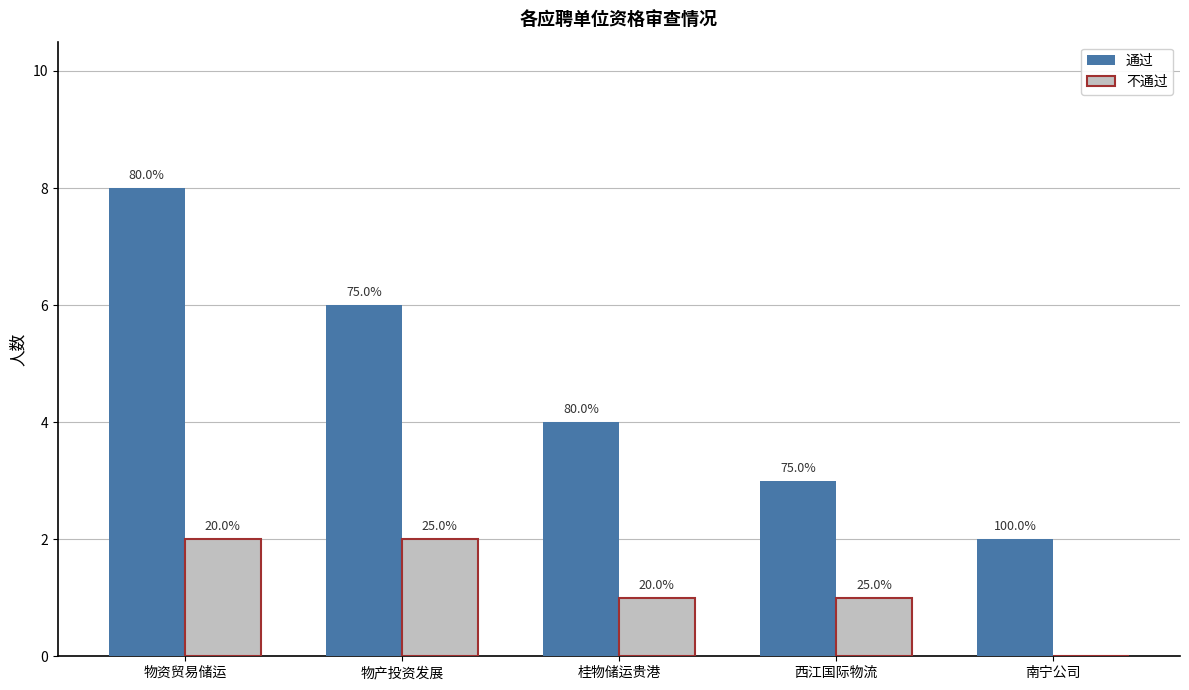

Is the value of 通过 at 南宁公司 greater than the value of 不通过 at 物产投资发展?

No